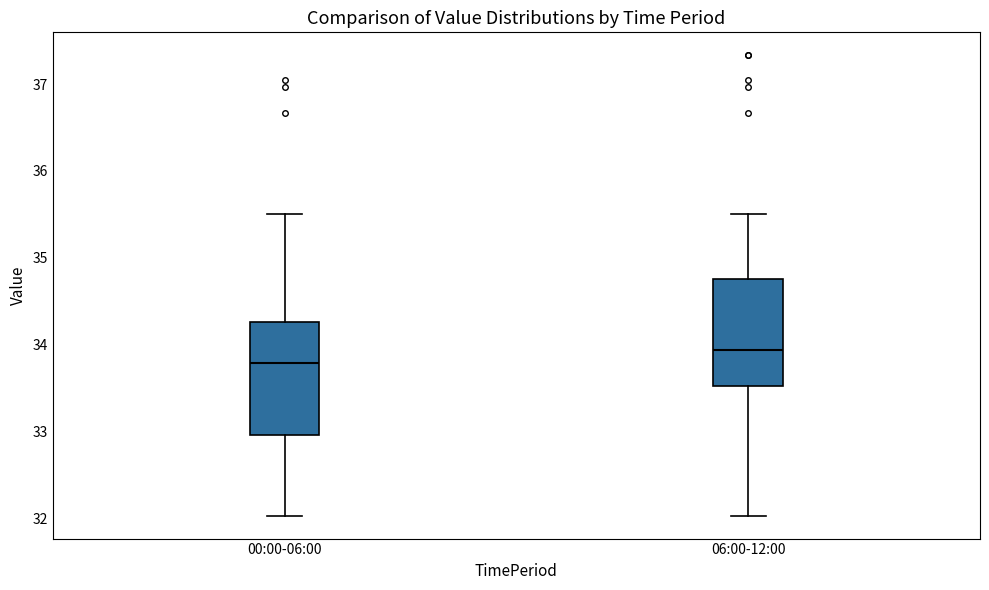

Reading left to right, transcribe this box plot: for each box, give where its median line is, the range the box spans, and where its two whiskers end, as read against the y-axis. The values are not printed on the chart, so give them approximately, as read against the axis.

00:00-06:00: median 33.8, box 33.0 to 34.3, whiskers 32.0 to 35.5
06:00-12:00: median 33.9, box 33.5 to 34.8, whiskers 32.0 to 35.5